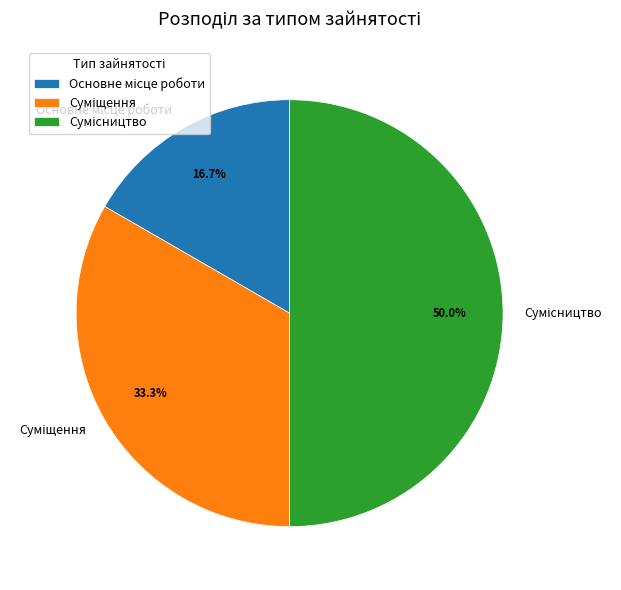

Which category has the biggest portion of the pie?

Сумісництво